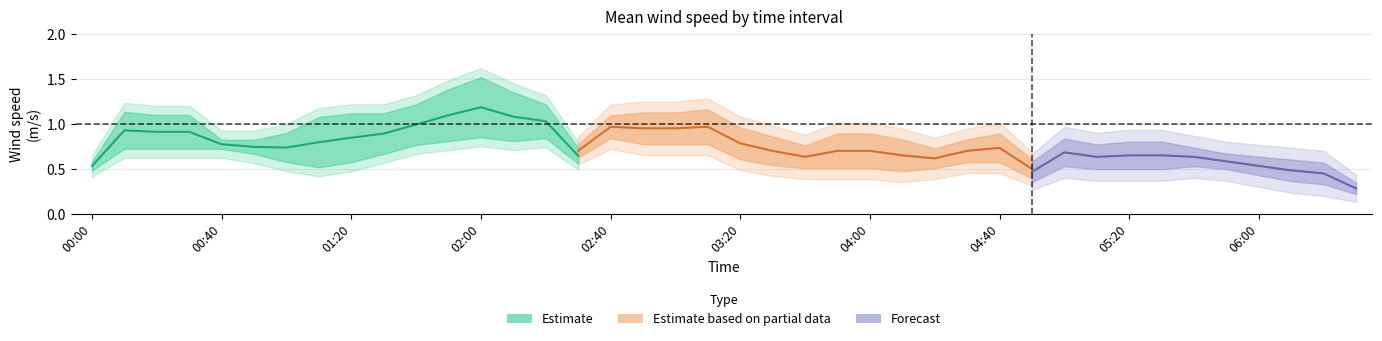

Does the chart display data point markers on the line(s)?

No